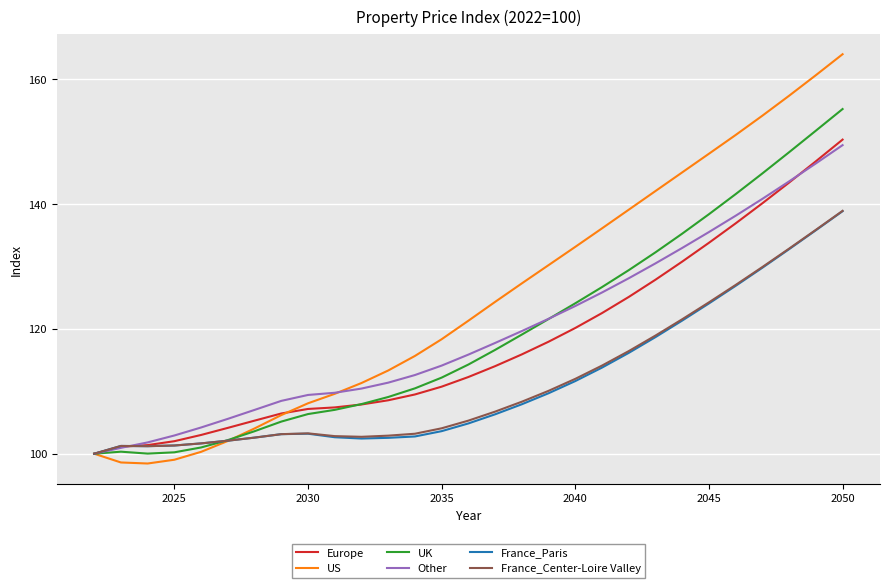

After their last crossing, which series has the higher values: UK or France_Center-Loire Valley?

UK